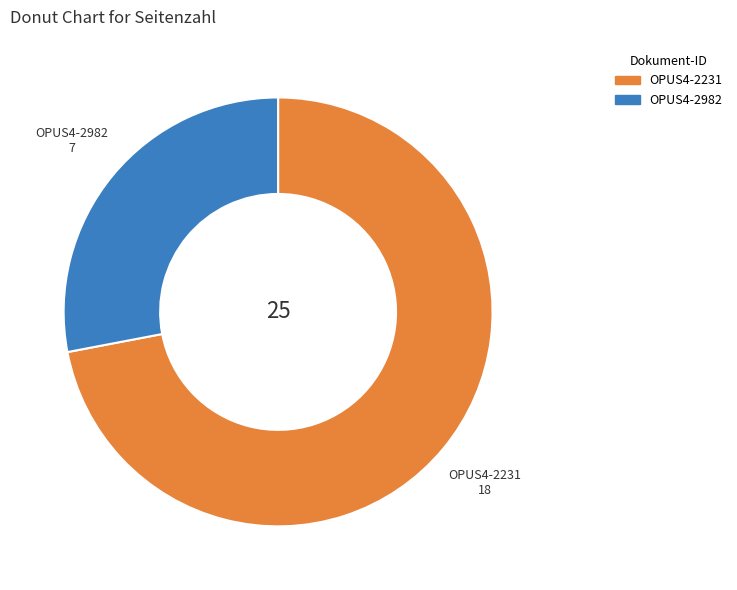

How many slices are in this pie chart?

2